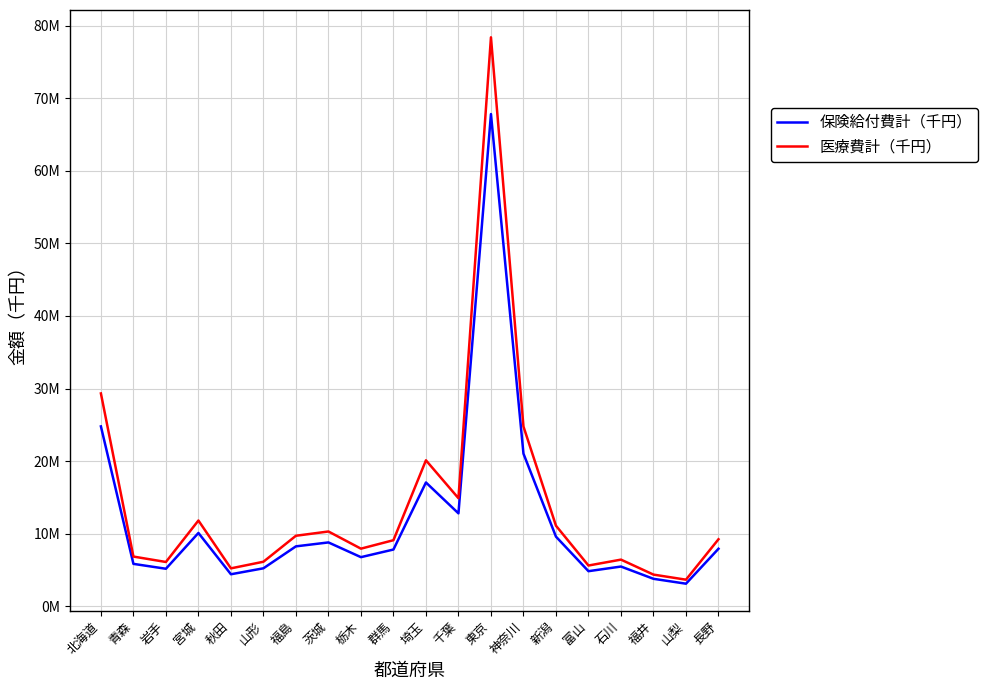

True or false: 医療費計（千円） and 保険給付費計（千円） cross at least once.

False